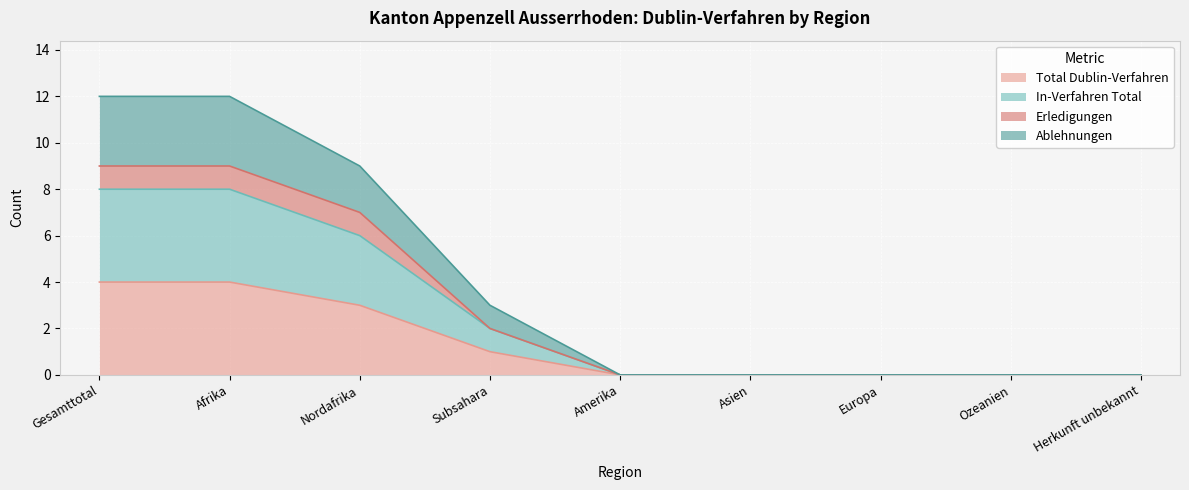

Does the chart display data point markers on the line(s)?

No